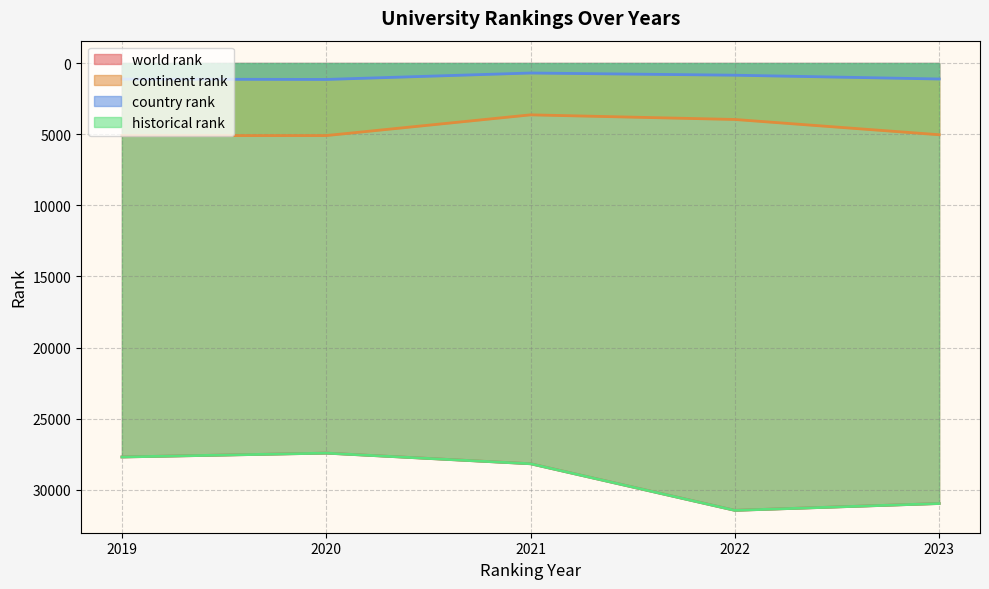

How many values in the world rank series exceed 28880?

4